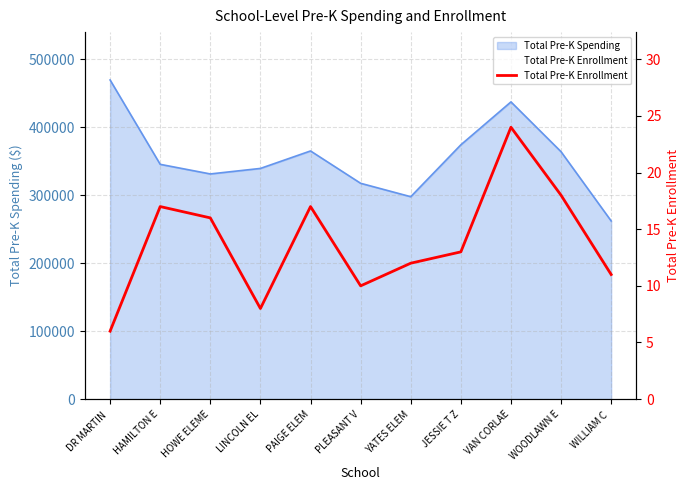

How many points are lower than both their immediate neighbors (excluding endpoints)?

2